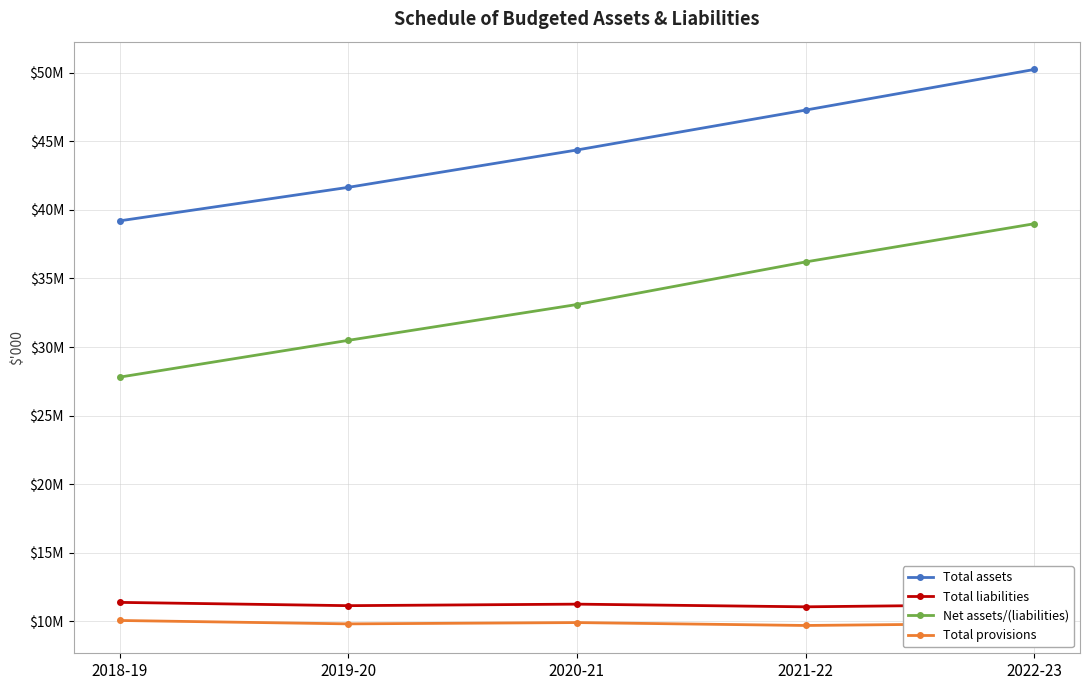

Between 2019-20 and 2022-23, which series saw the biggest shift?

Total assets